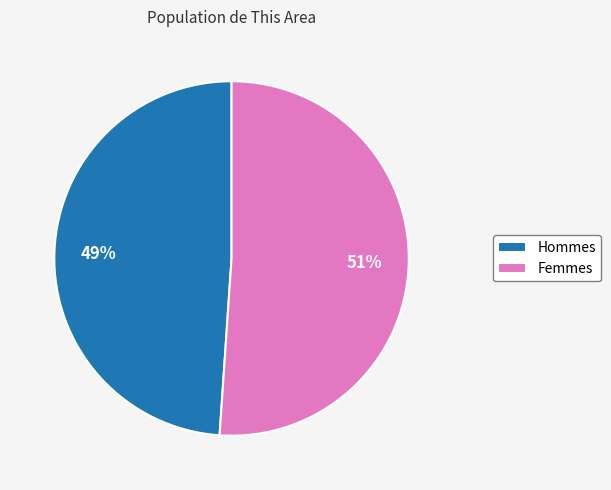

True or false: Hommes accounts for 41% of the total.

False